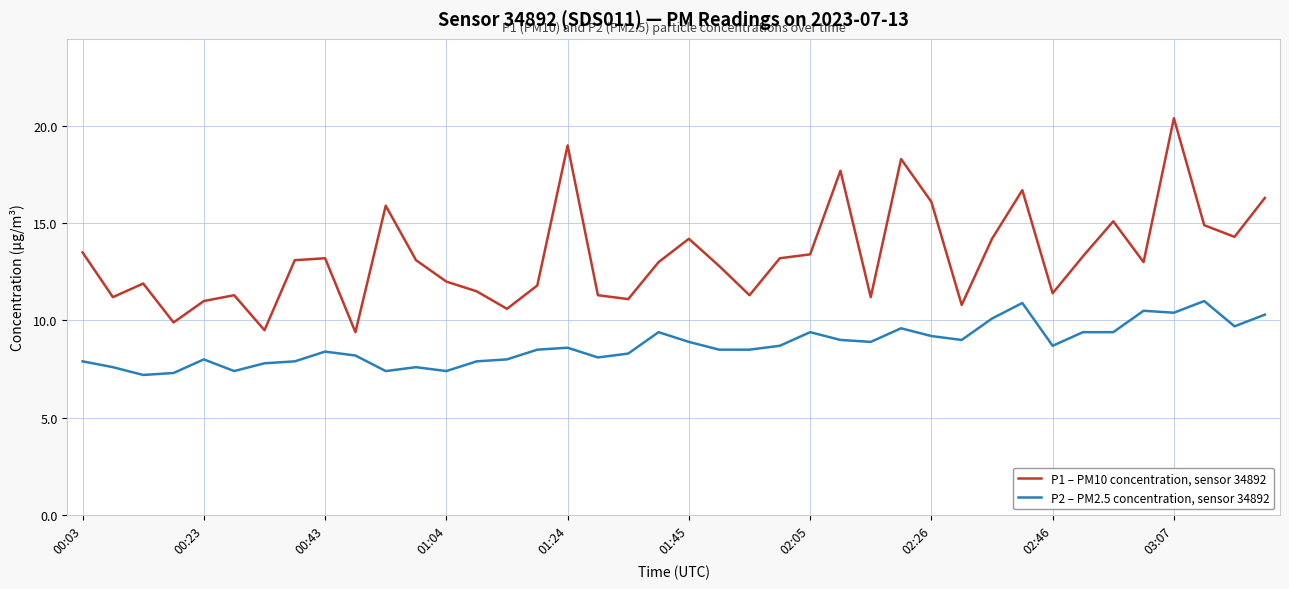

True or false: P1 – PM10 concentration, sensor 34892 and P2 – PM2.5 concentration, sensor 34892 cross at least once.

False